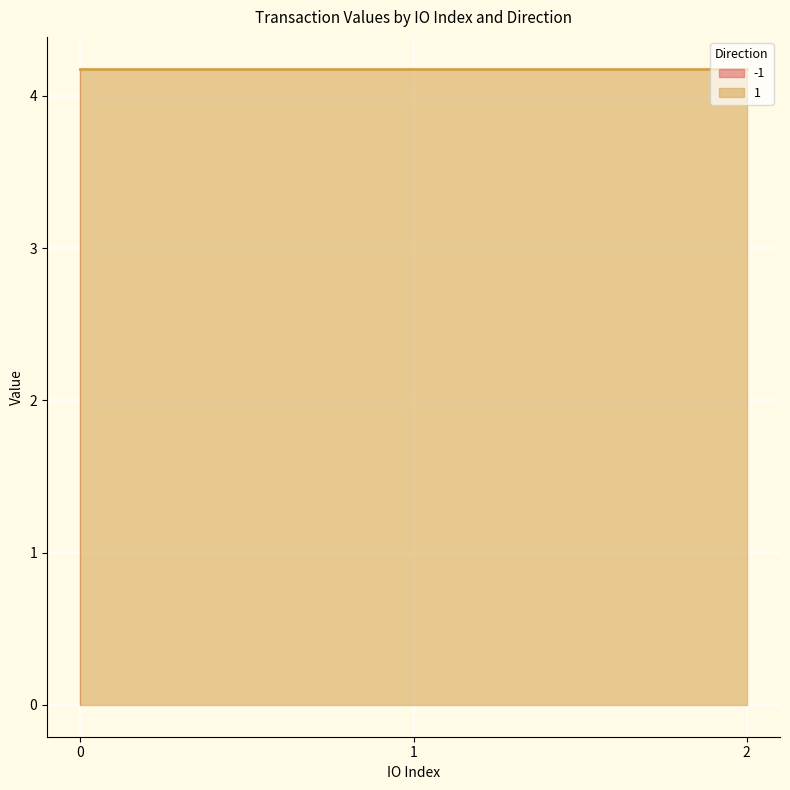

List the labels in order of value value, smallest first.

-1, -1, -1, 1, 1, 1